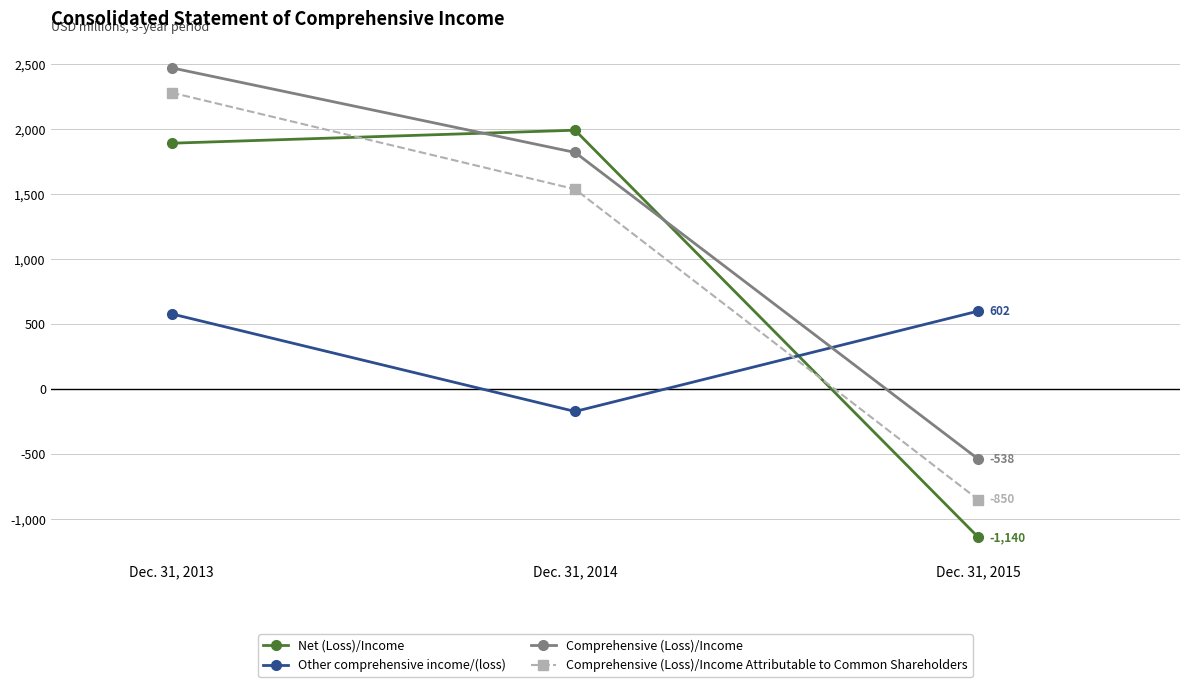

Is this an area chart (filled region under the line)?

No